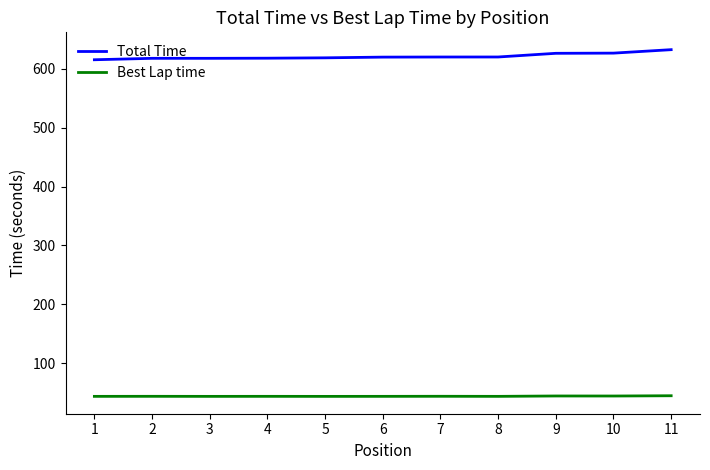

What is the difference between the highest and lowest values at 2?

574.1